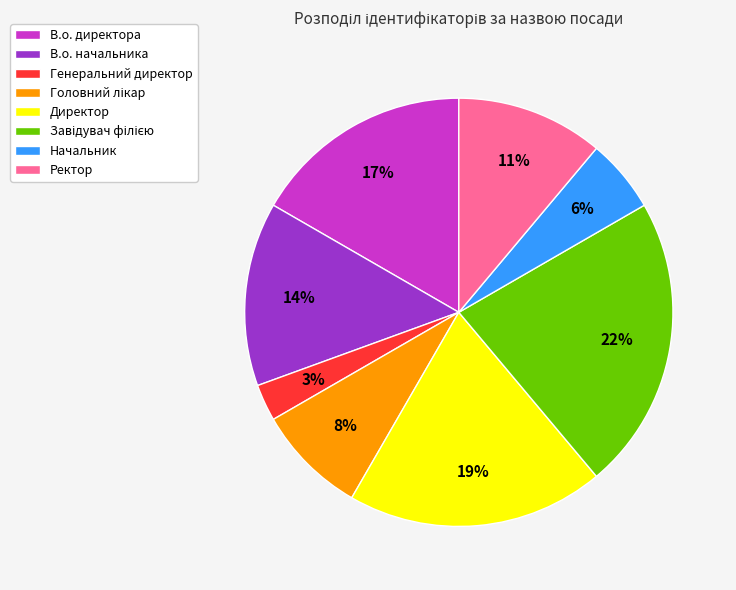

Combined, do В.о. директора and Генеральний директор account for over 50%?

No